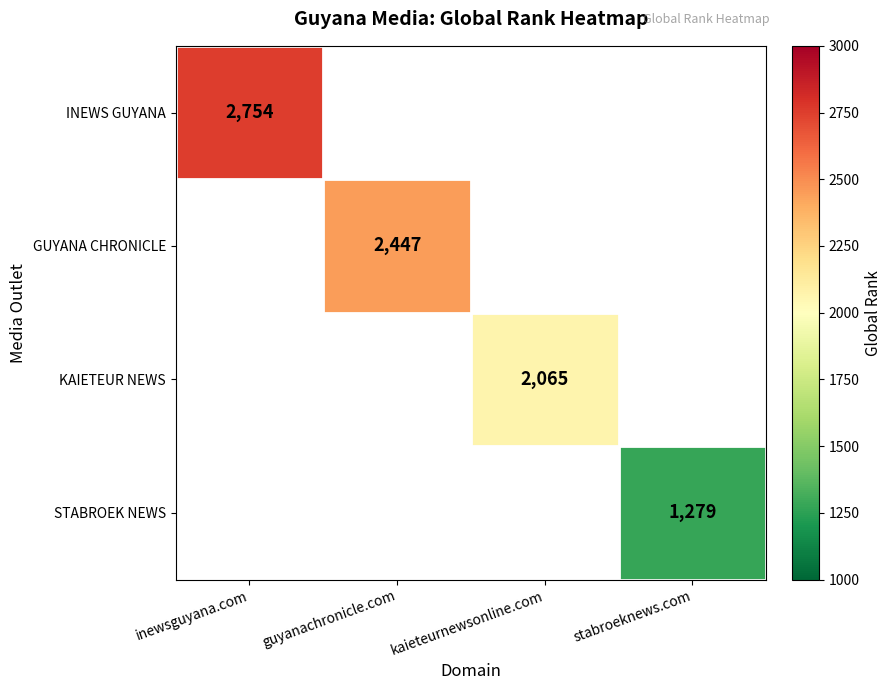

The STABROEK NEWS series shows 323 at stabroeknews.com. True or false?

False